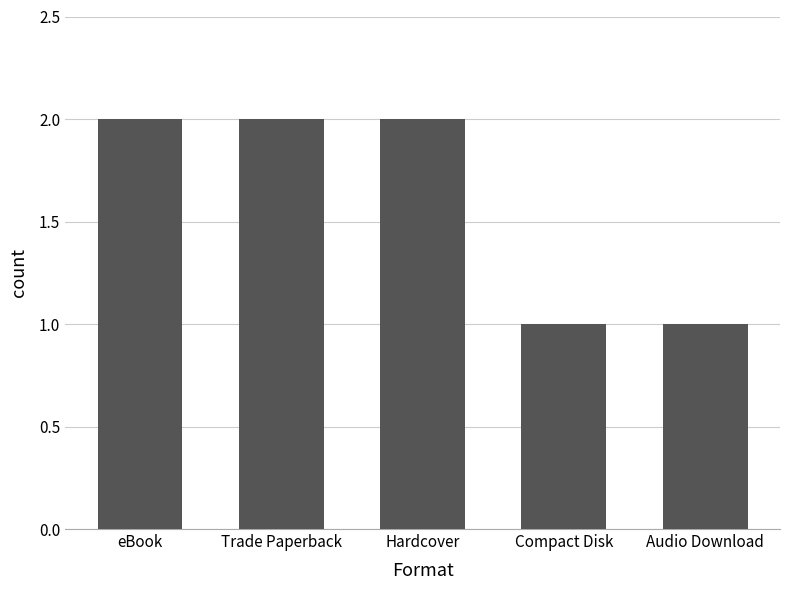

What is the label of the 4th bar from the right?

Trade Paperback